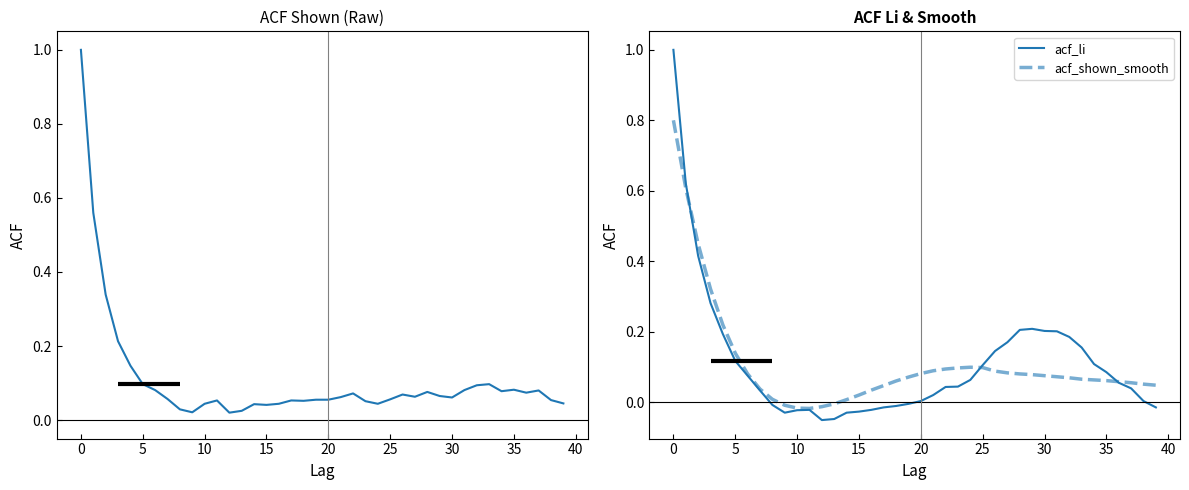

Does the chart display data point markers on the line(s)?

No